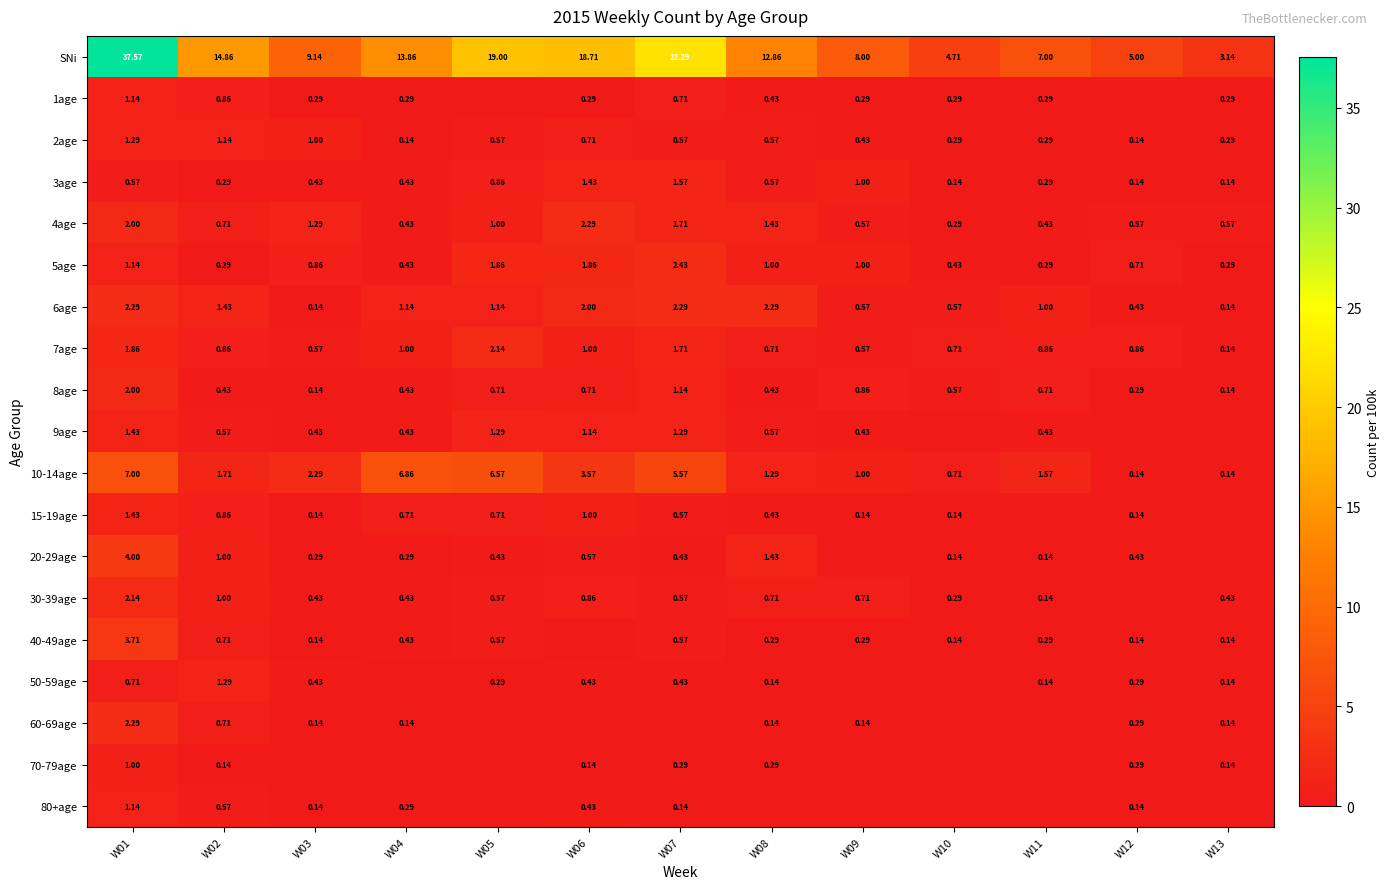

Is the value of 80+age at W02 greater than the value of 10-14age at W02?

No